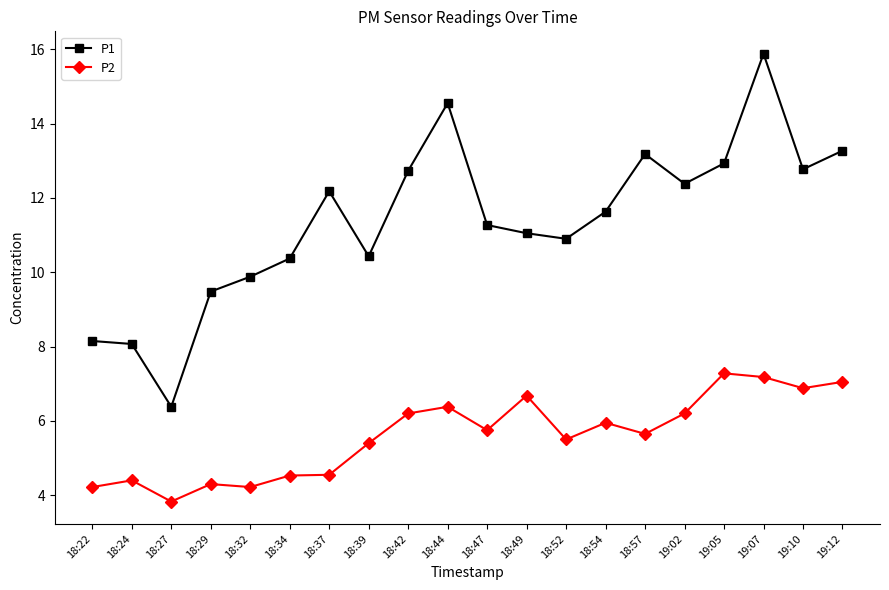

In P2, how many points are lower than both neighbors (excluding endpoints)?

6